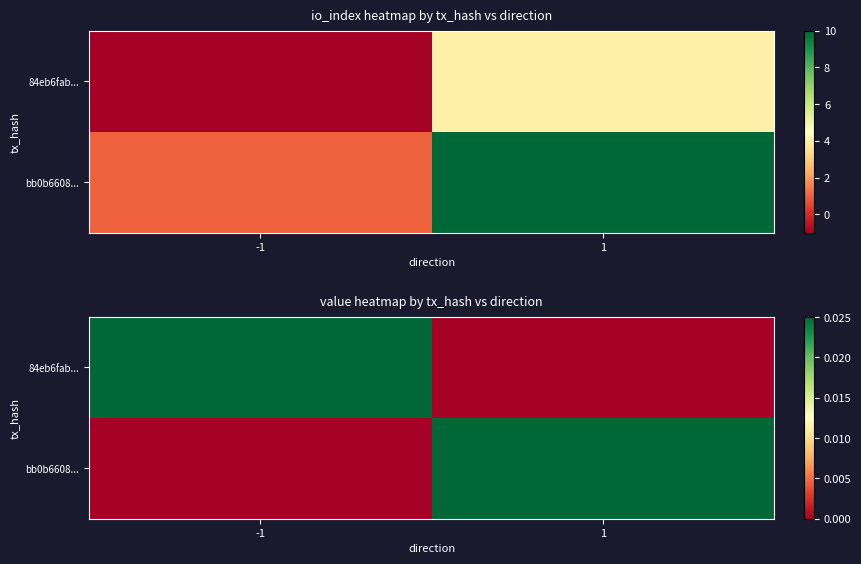

The value of bb0b6608... at 1 is 0.0. True or false?

False